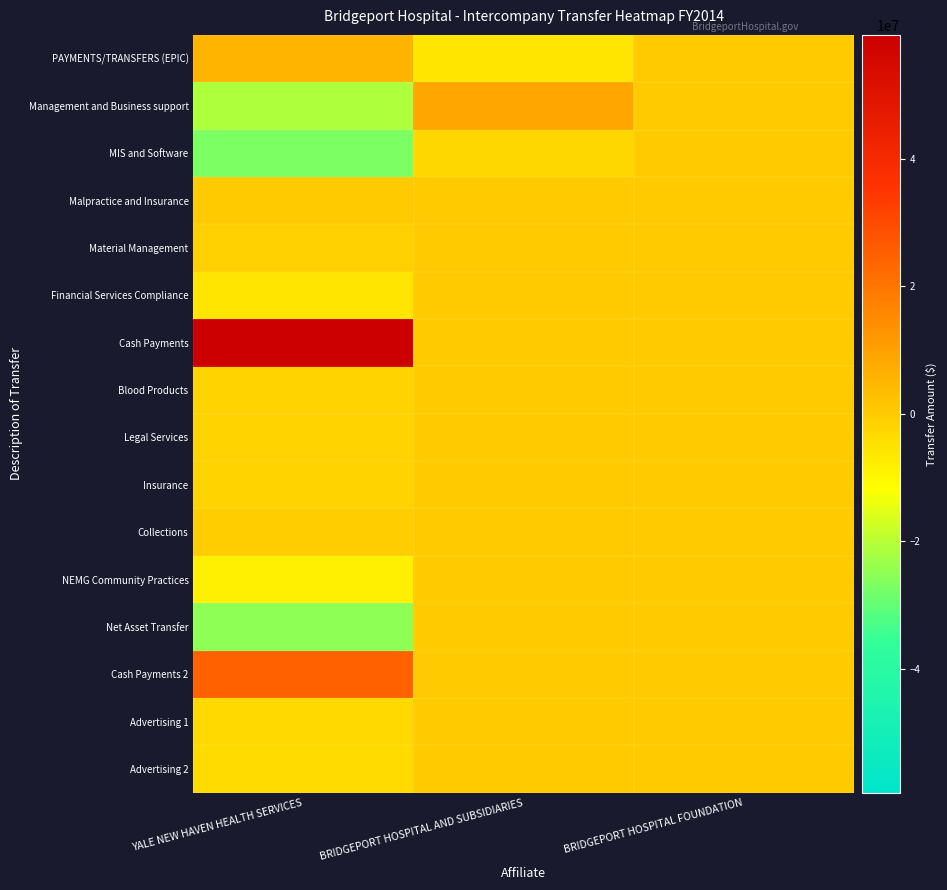

Which series has the largest range (max minus min)?

Cash Payments